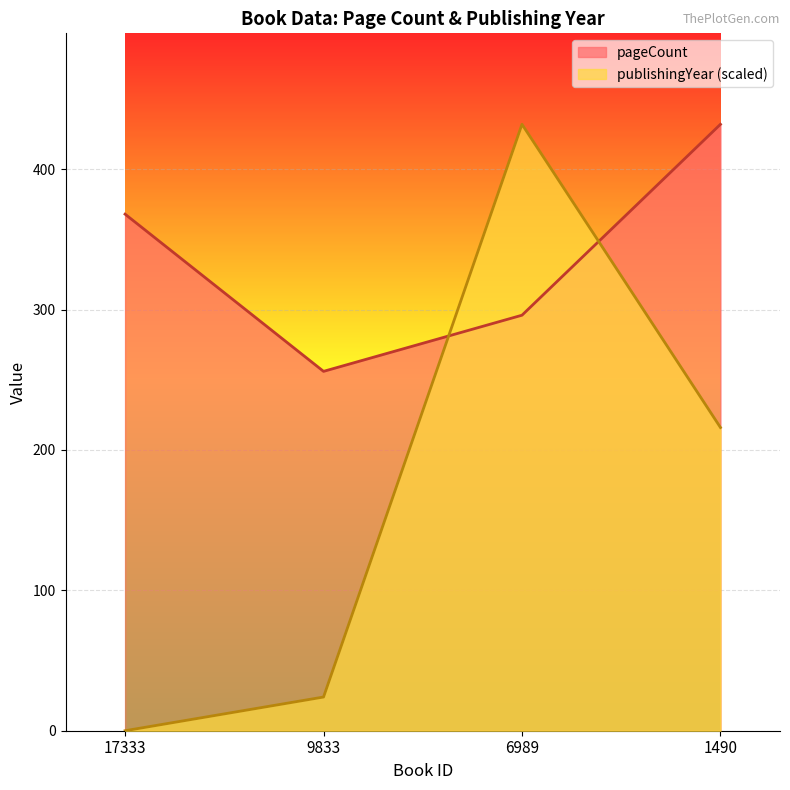

Which series has the largest total across all categories?

pageCount